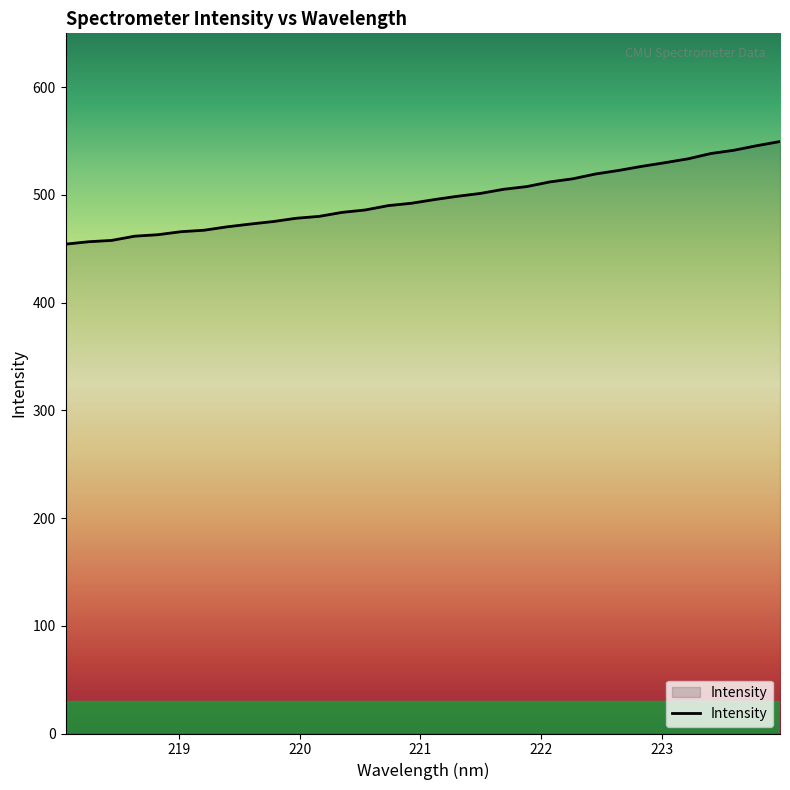

How many distinct data groups are displayed?

1